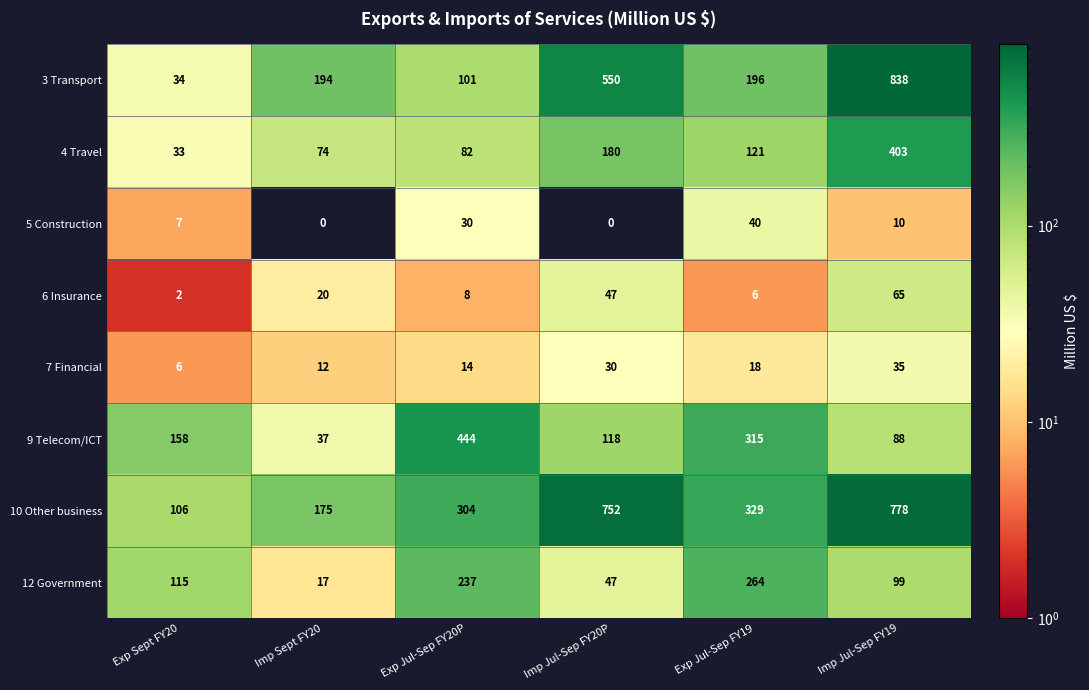

Which series has the largest total across all categories?

10 Other business